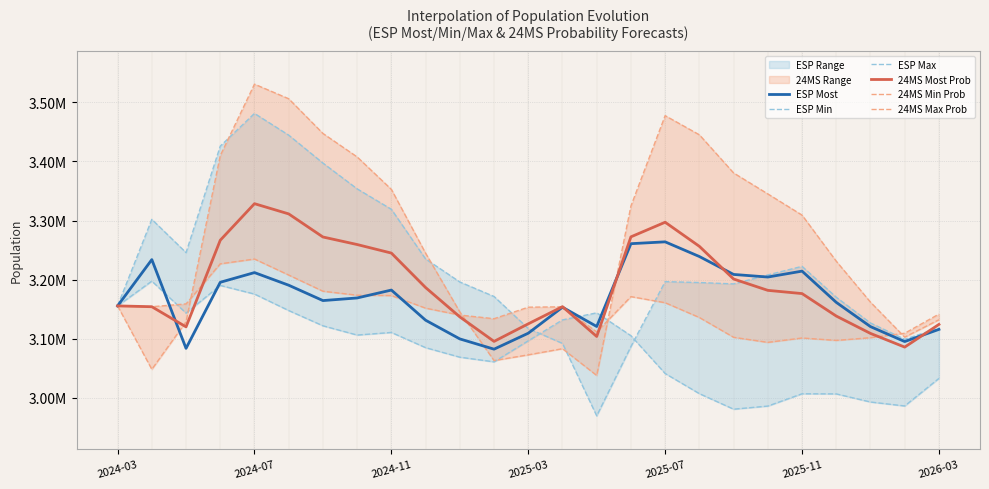

What is the value of the ESP Max point at the 19th from the left?

3192560.0